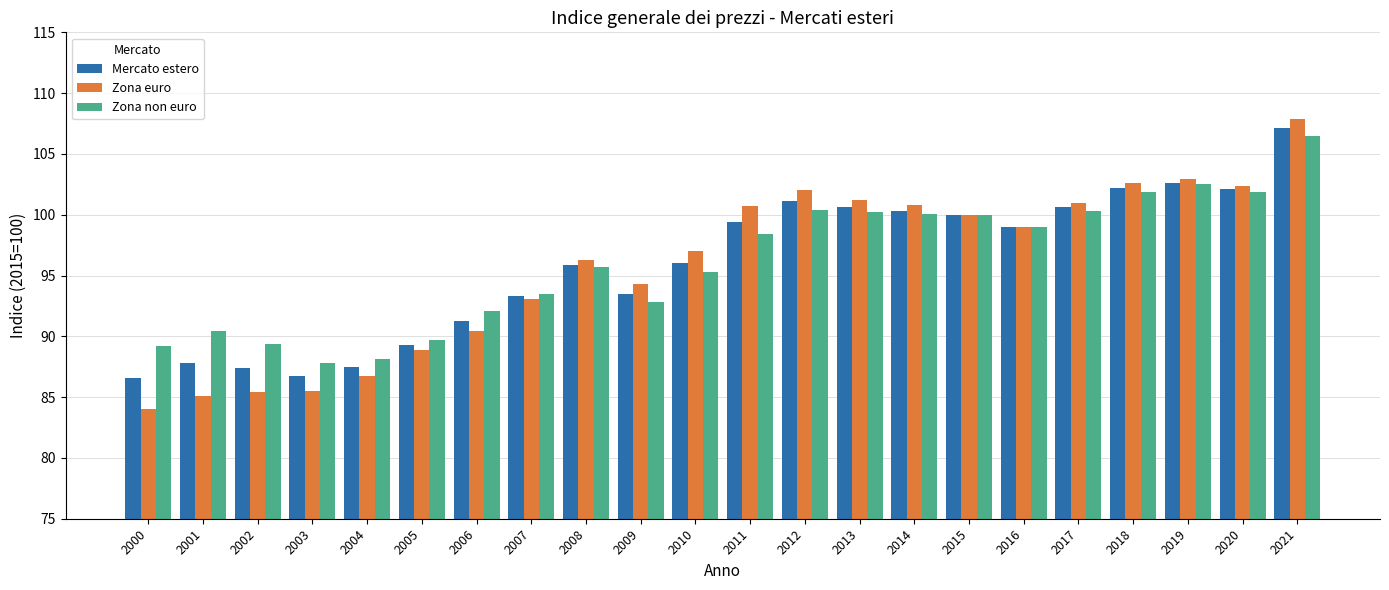

How many categories are shown in the chart?

22